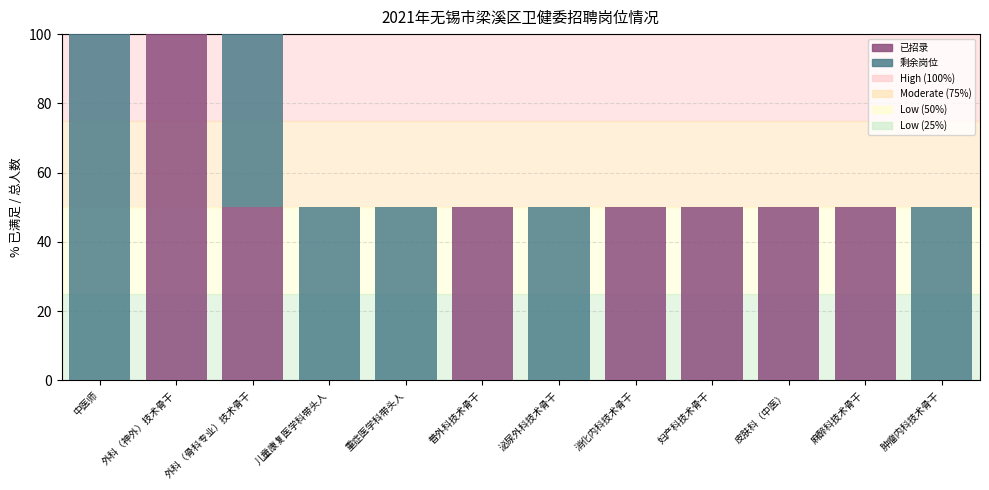

What is the sum of all 已招录 values?

400